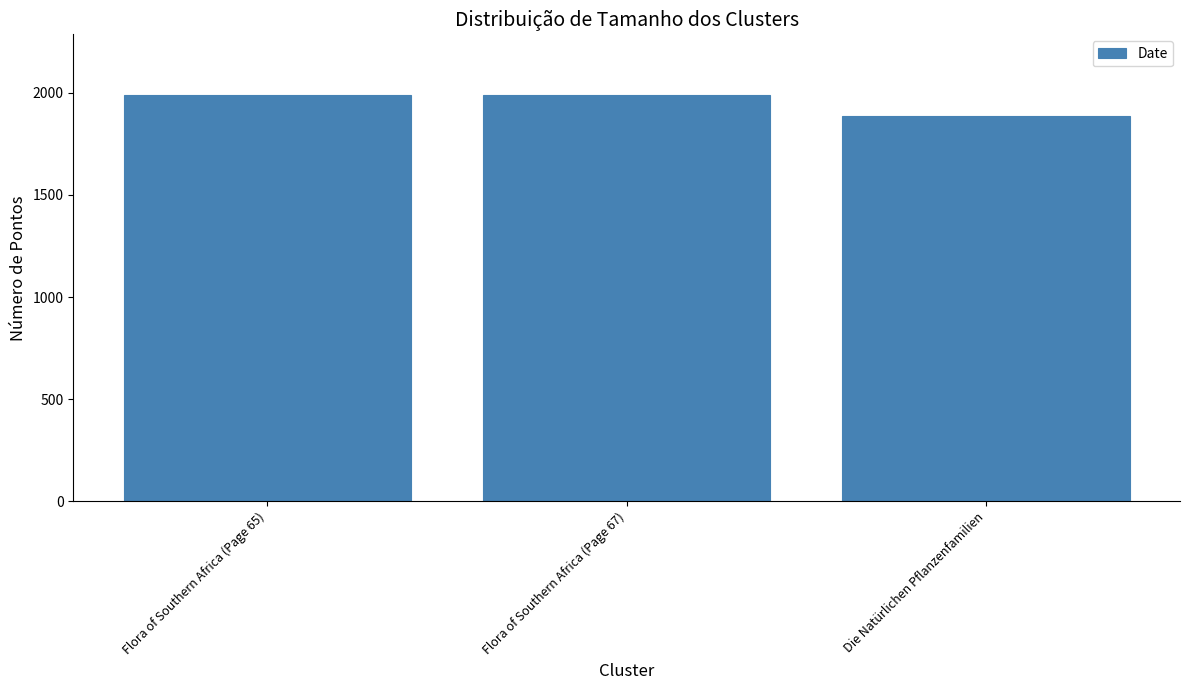

Reading left to right, extract all data points from this chart.

1988	1988	1887